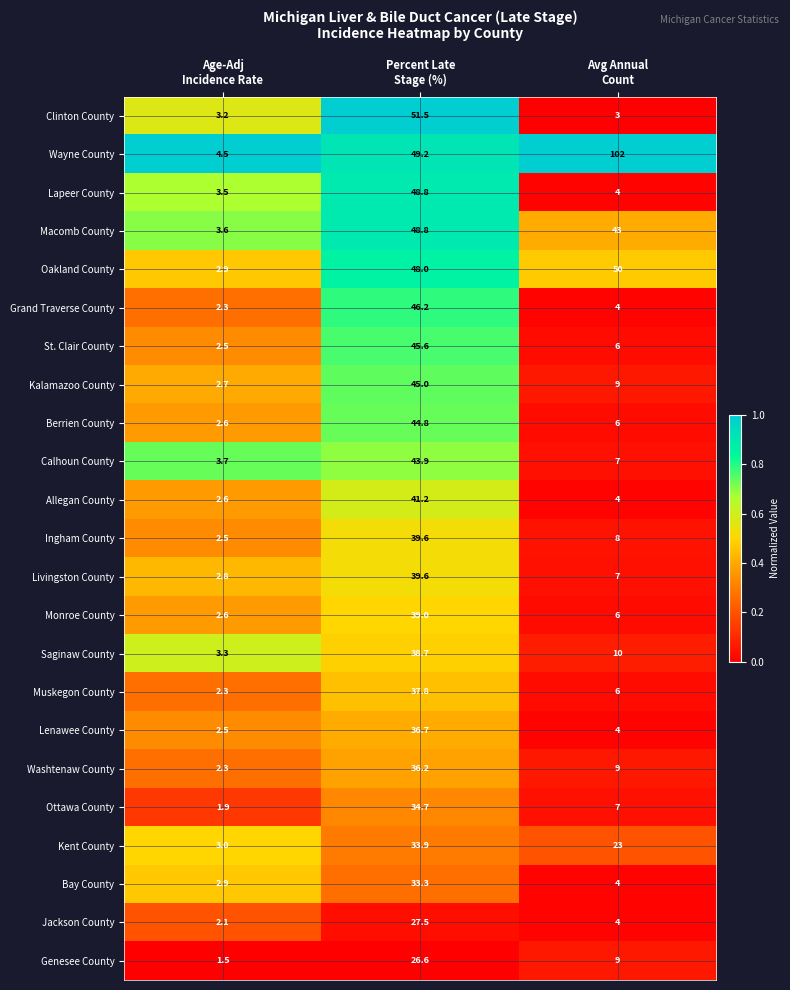

What is the difference between the highest and lowest values at Avg Annual
Count?

99.0